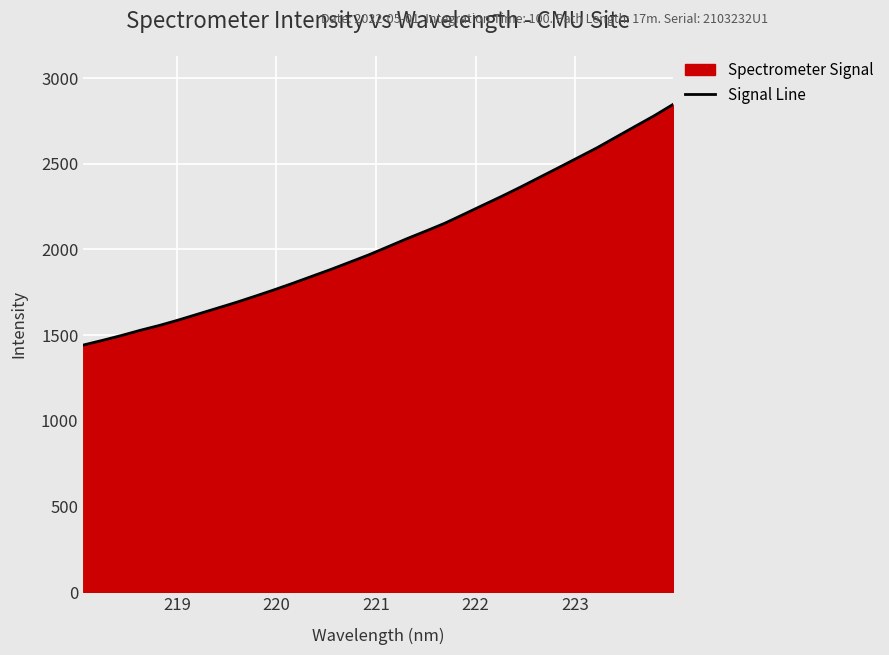

What is the minimum value shown in the chart?

1441.8